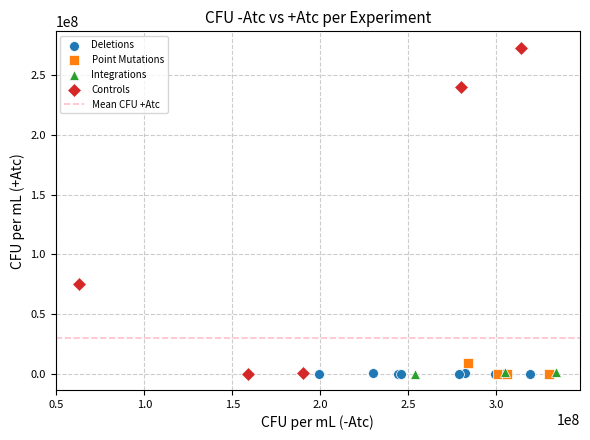

Which series has the widest spread of Y values?

Controls